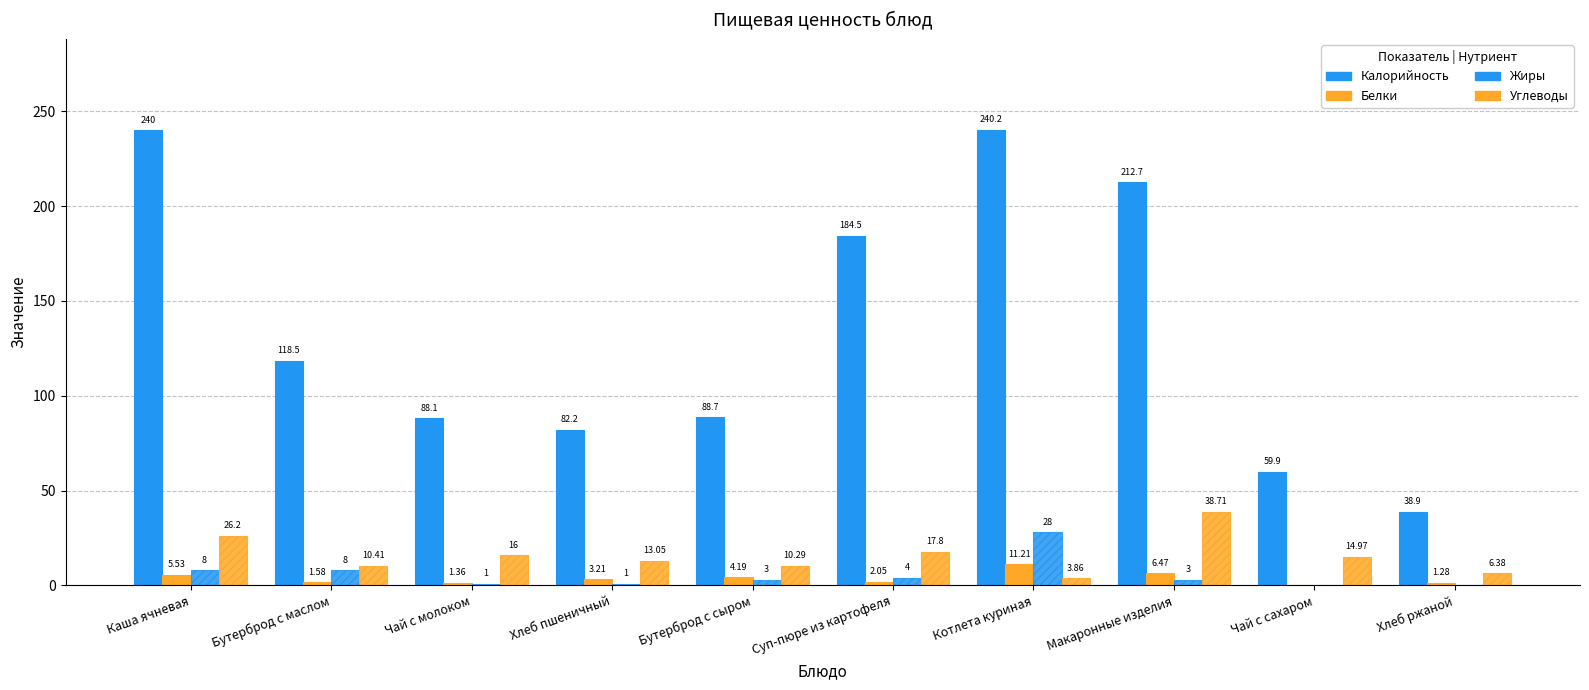

Reading left to right, list all the values displayed in this chart.

Калорийность: Каша ячневая=240.0	Бутерброд с маслом=118.5	Чай с молоком=88.1	Хлеб пшеничный=82.2	Бутерброд с сыром=88.7	Суп-пюре из картофеля=184.5	Котлета куриная=240.2	Макаронные изделия=212.7	Чай с сахаром=59.9	Хлеб ржаной=38.9
Белки: Каша ячневая=5.5	Бутерброд с маслом=1.6	Чай с молоком=1.4	Хлеб пшеничный=3.2	Бутерброд с сыром=4.2	Суп-пюре из картофеля=2.0	Котлета куриная=11.2	Макаронные изделия=6.5	Чай с сахаром=0.0	Хлеб ржаной=1.3
Жиры: Каша ячневая=8.0	Бутерброд с маслом=8.0	Чай с молоком=1.0	Хлеб пшеничный=1.0	Бутерброд с сыром=3.0	Суп-пюре из картофеля=4.0	Котлета куриная=28.0	Макаронные изделия=3.0	Чай с сахаром=0.0	Хлеб ржаной=0.0
Углеводы: Каша ячневая=26.2	Бутерброд с маслом=10.4	Чай с молоком=16.0	Хлеб пшеничный=13.1	Бутерброд с сыром=10.3	Суп-пюре из картофеля=17.8	Котлета куриная=3.9	Макаронные изделия=38.7	Чай с сахаром=15.0	Хлеб ржаной=6.4